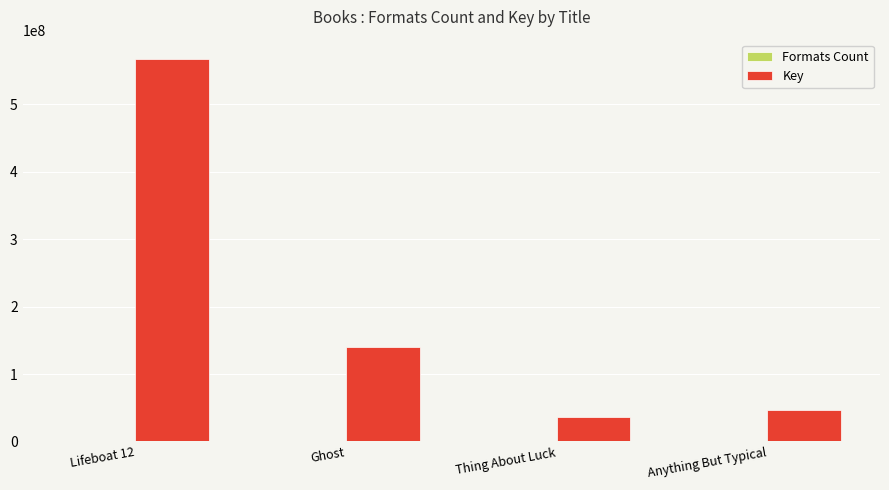

Which series has the largest range (max minus min)?

Key